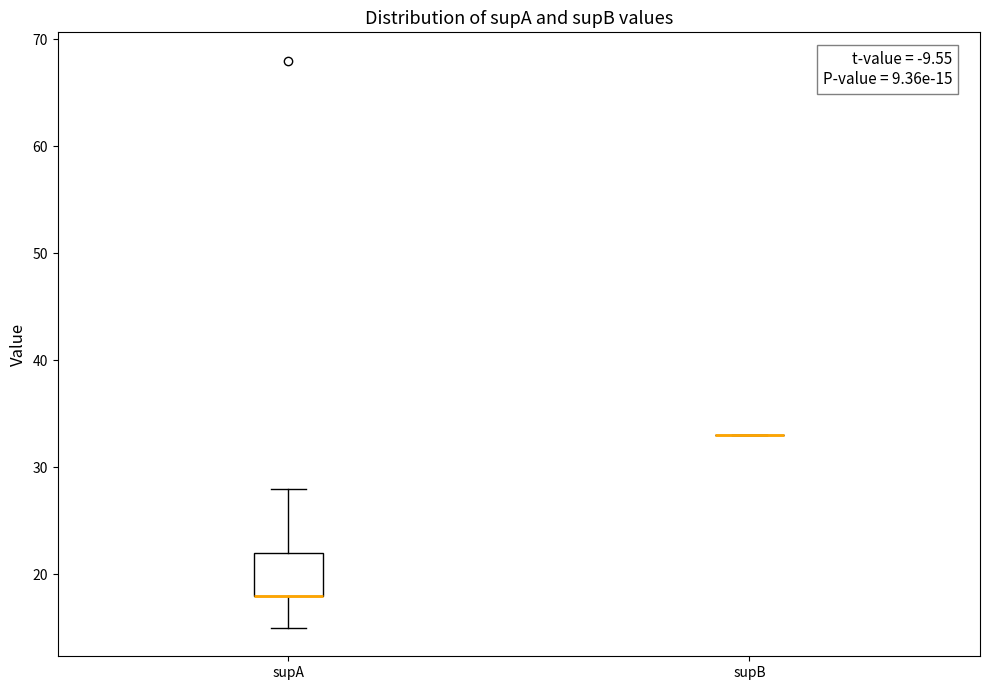

Comparing the boxes themselves (not the whiskers), which one is the tallest?

supA